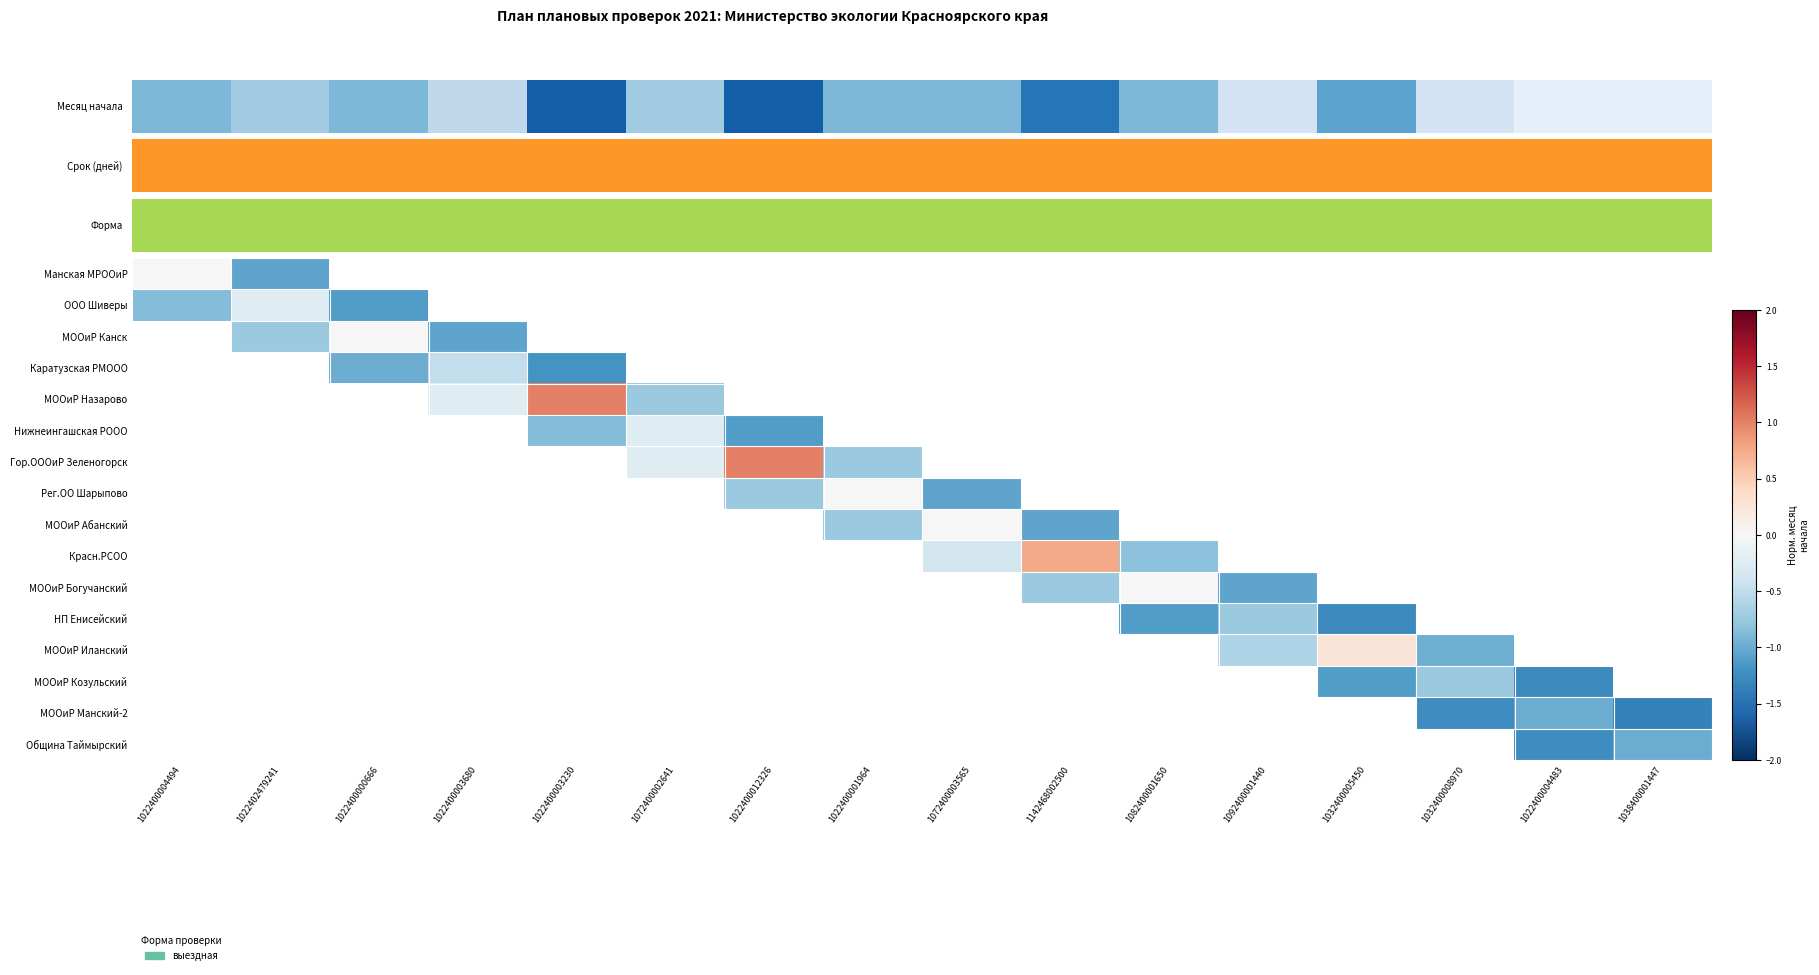

Which category has the highest value across all series?

1022400003230